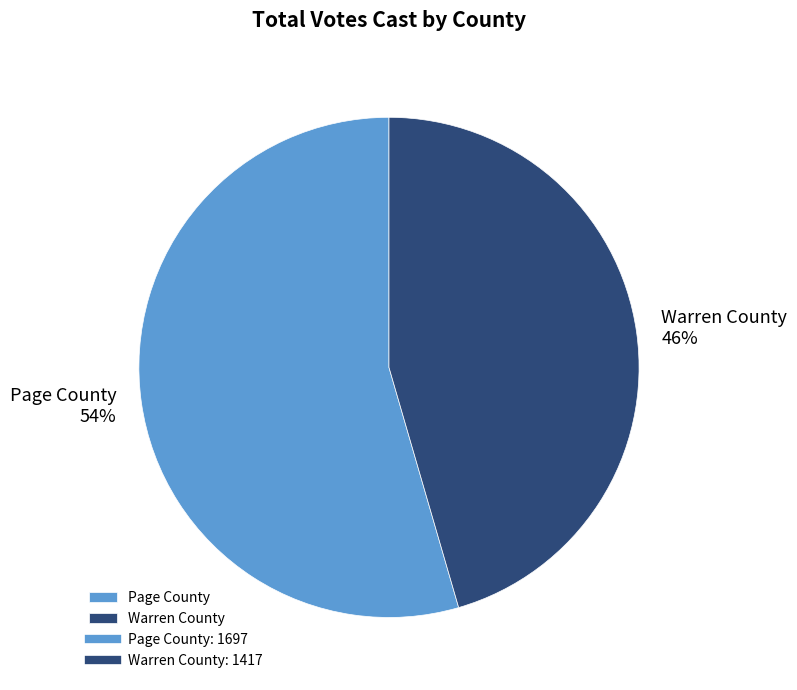

Which category accounts for the majority?

Page County